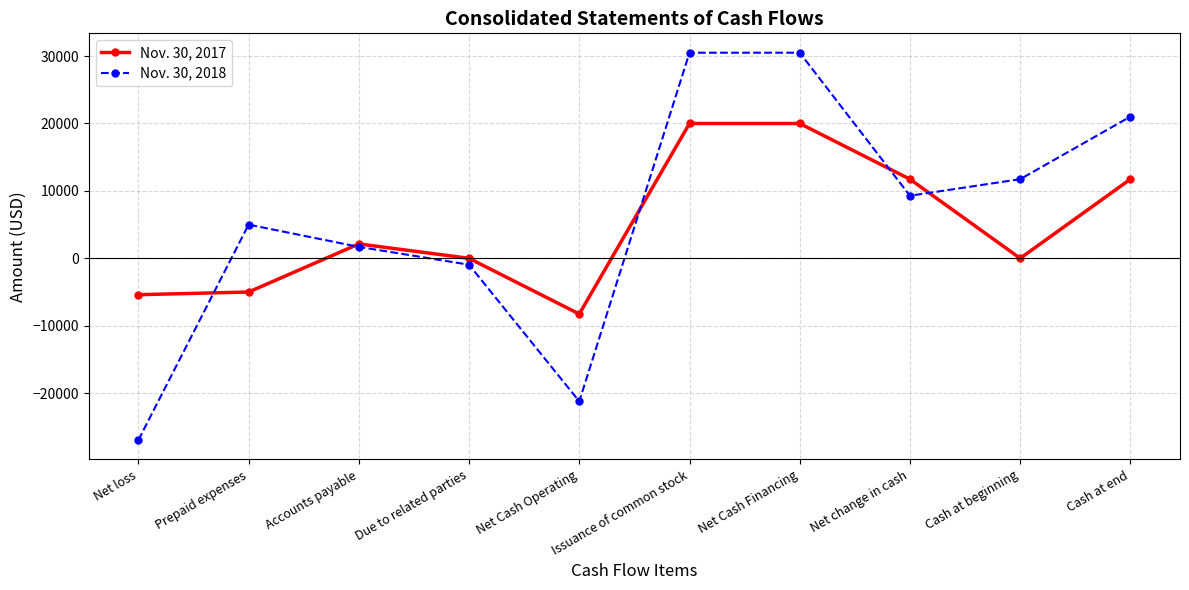

The value of Nov. 30, 2018 at Cash at beginning is 11737. True or false?

True